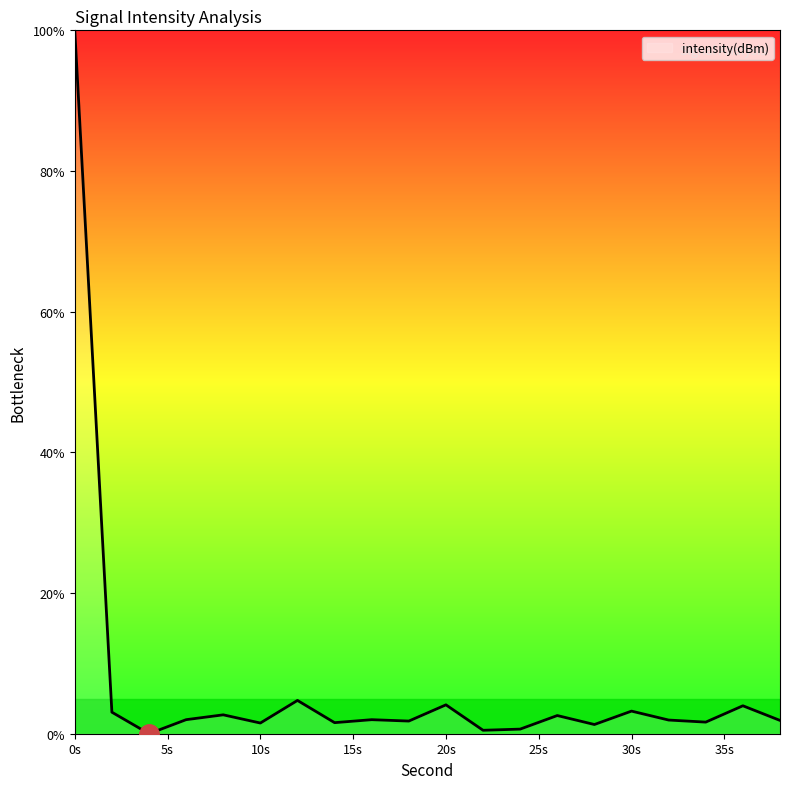

What is the maximum value shown in the chart?

100.0